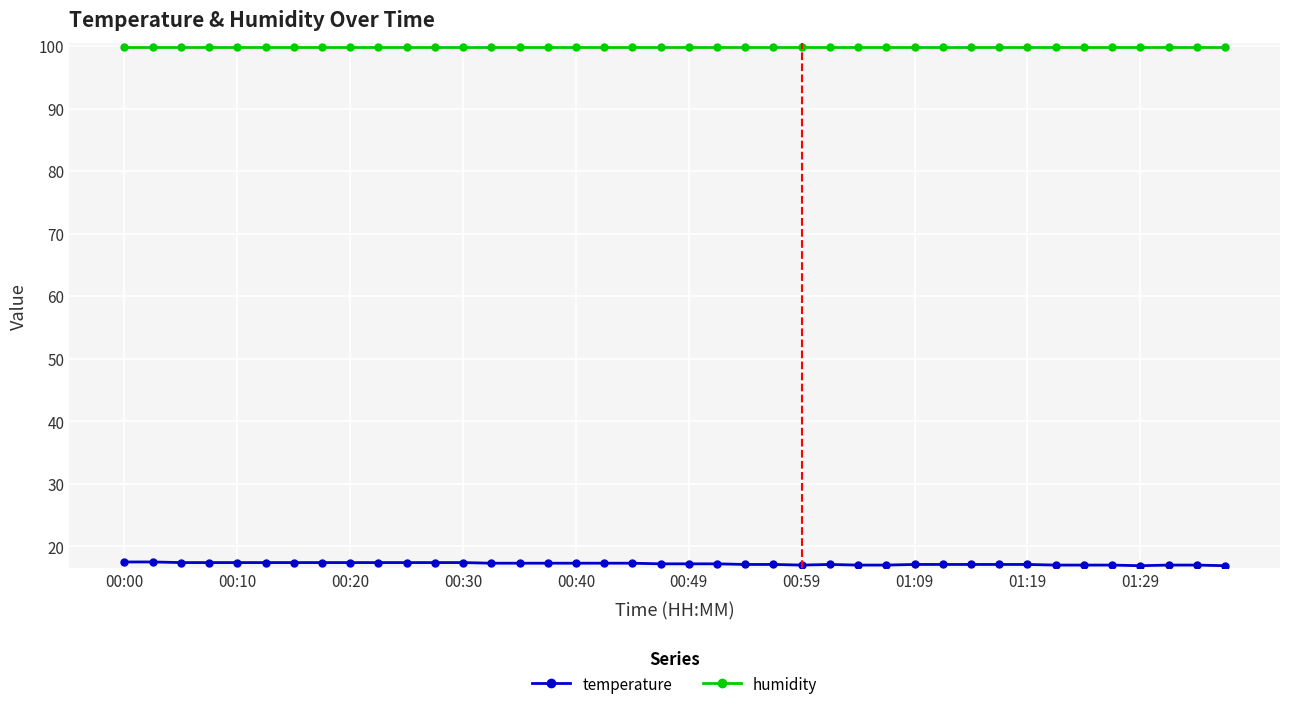

At how many categories does at least one series exceed 19?

40